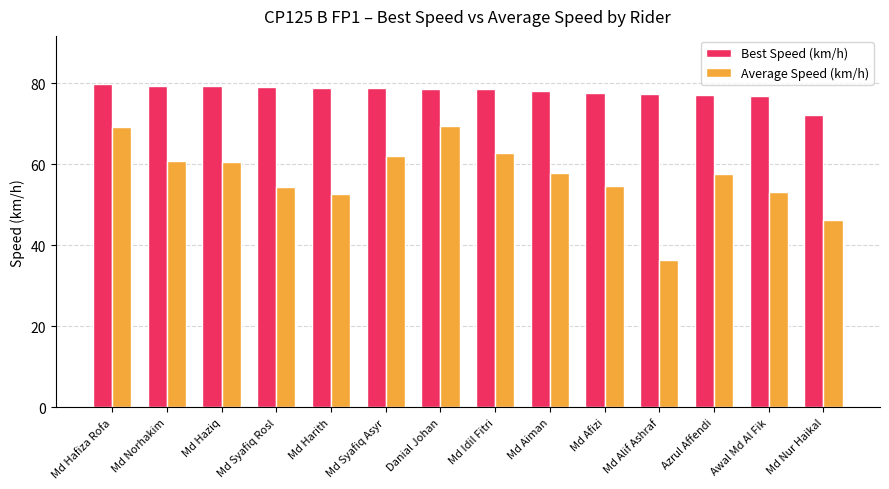

At Awal Md Al Fik, list the series in order from largest to smallest.

Best Speed (km/h), Average Speed (km/h)